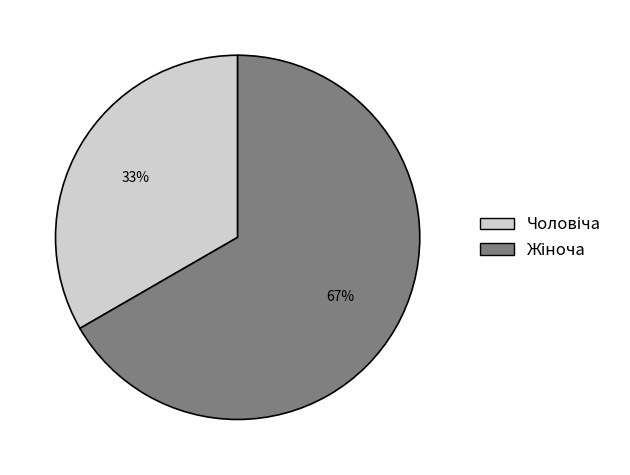

How many segments does this pie chart have?

2